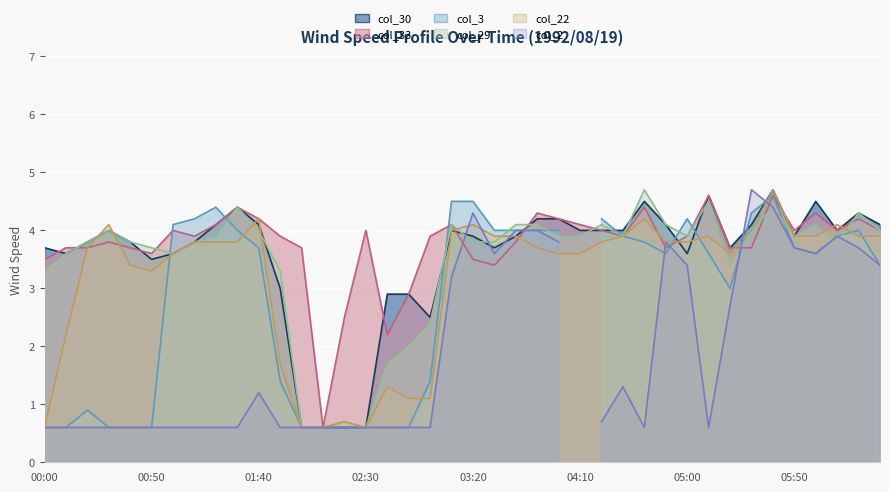

At which category does col_30 reach its first local valley?

00:10